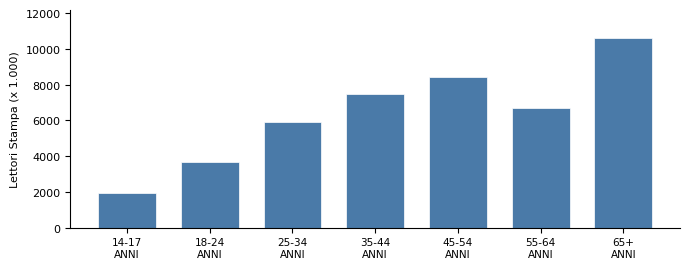

Reading left to right, list all the values displayed in this chart.

1924	3678	5935	7491	8431	6717	10578